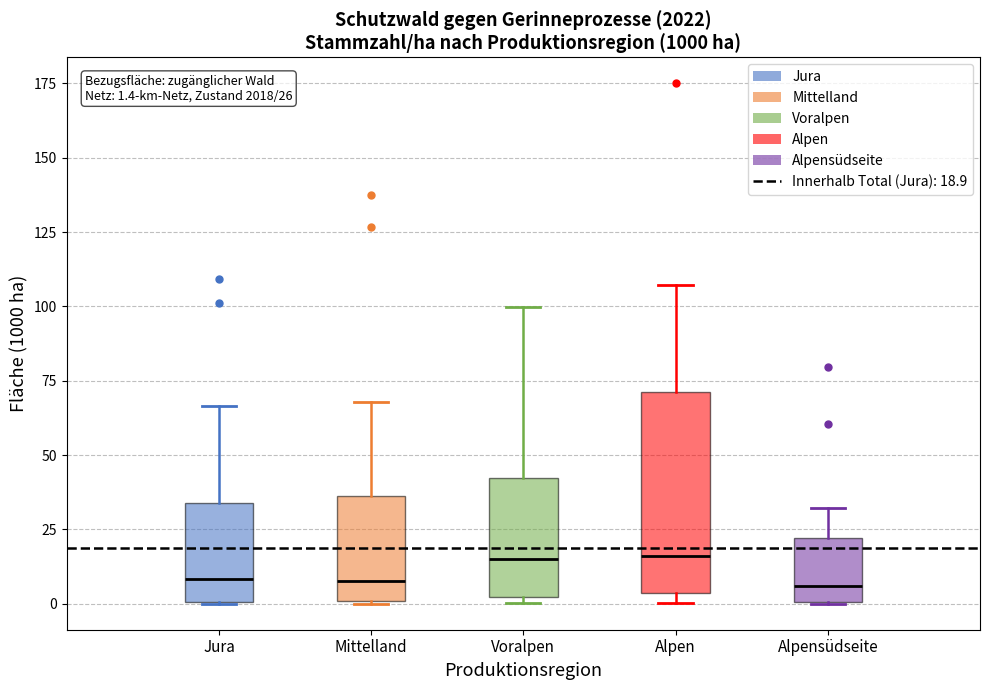

Comparing the boxes themselves (not the whiskers), which one is the tallest?

Alpen